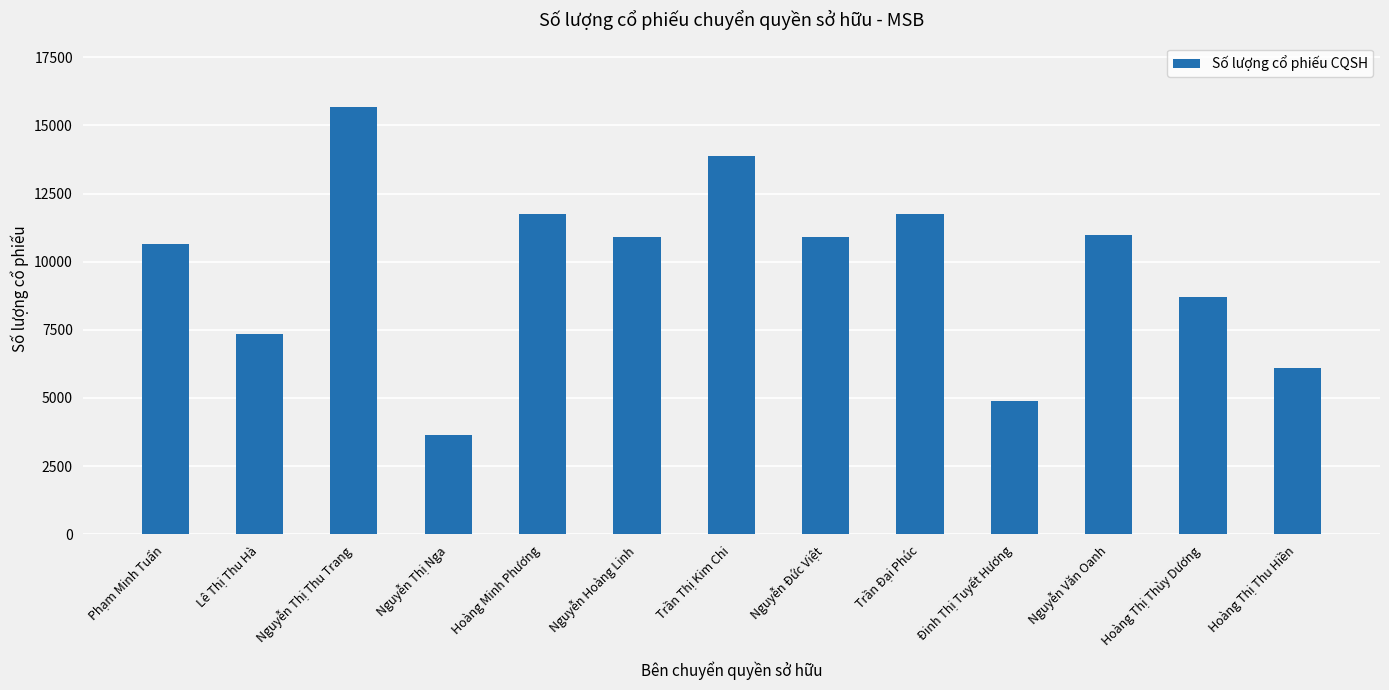

What is the value of the 8th bar from the left?

10920